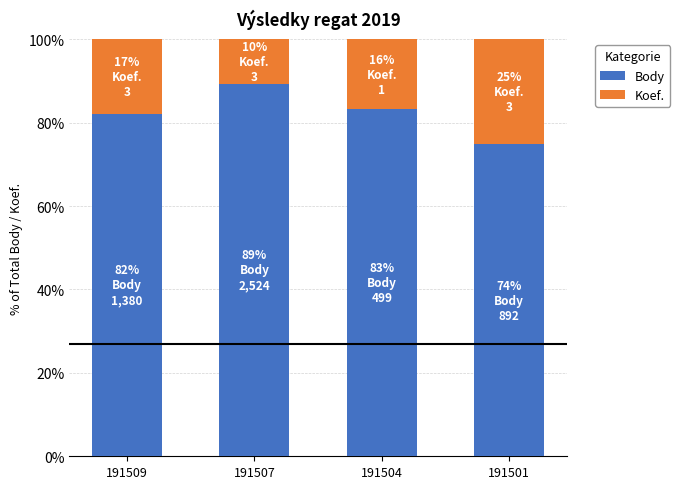

Reading left to right, transcribe the values for Body.

82.1	89.4	83.3	74.8